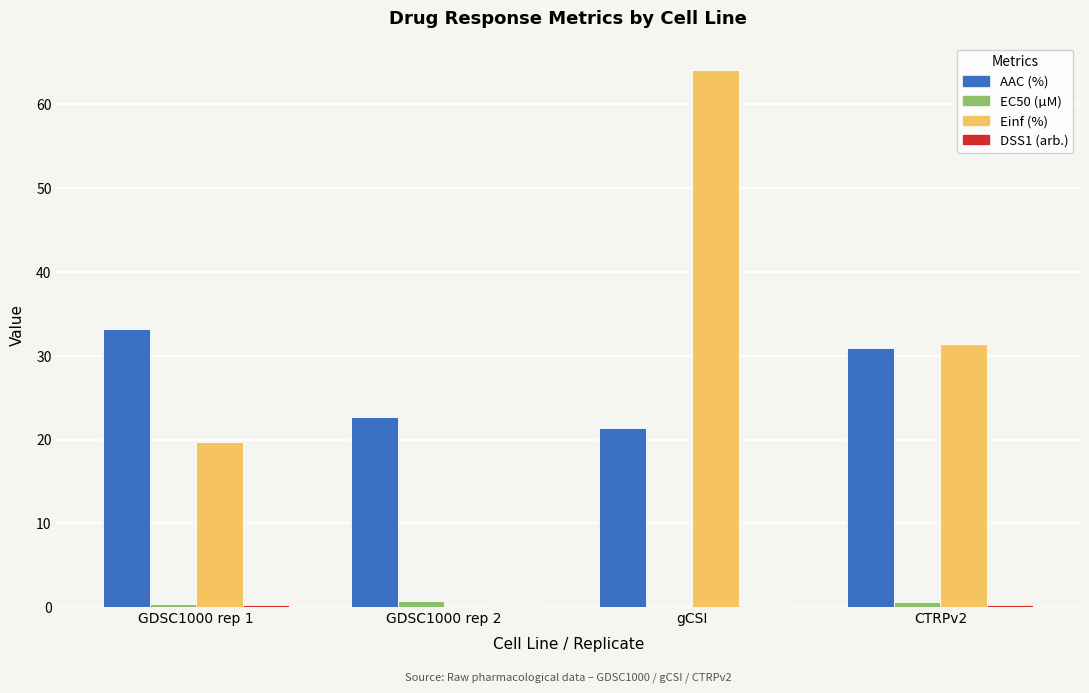

The value of Einf (%) at CTRPv2 is 31.4. True or false?

True